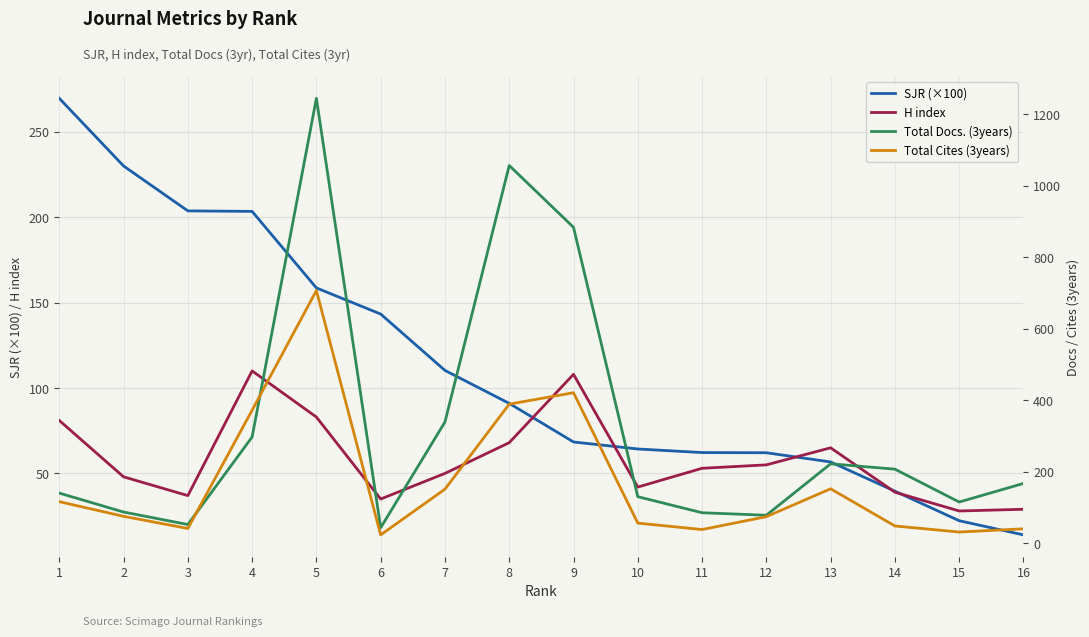

What are all the series names shown in the legend?

SJR (×100), H index, Total Docs. (3years), Total Cites (3years)